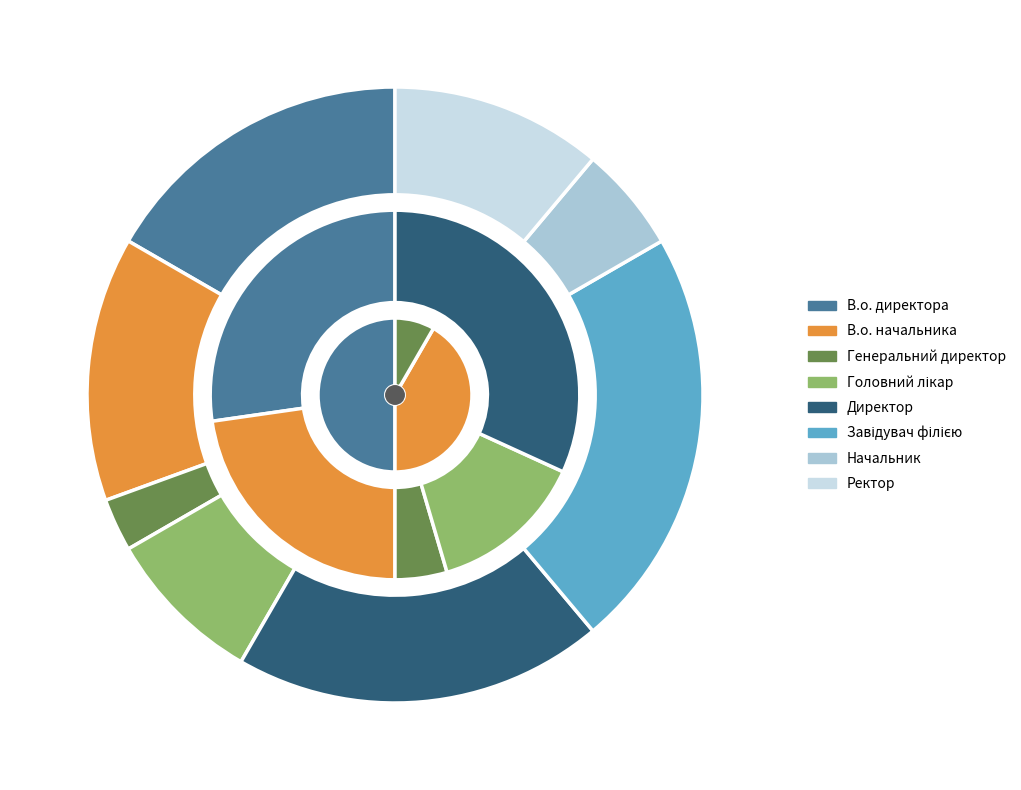

How many slices are in this pie chart?

8